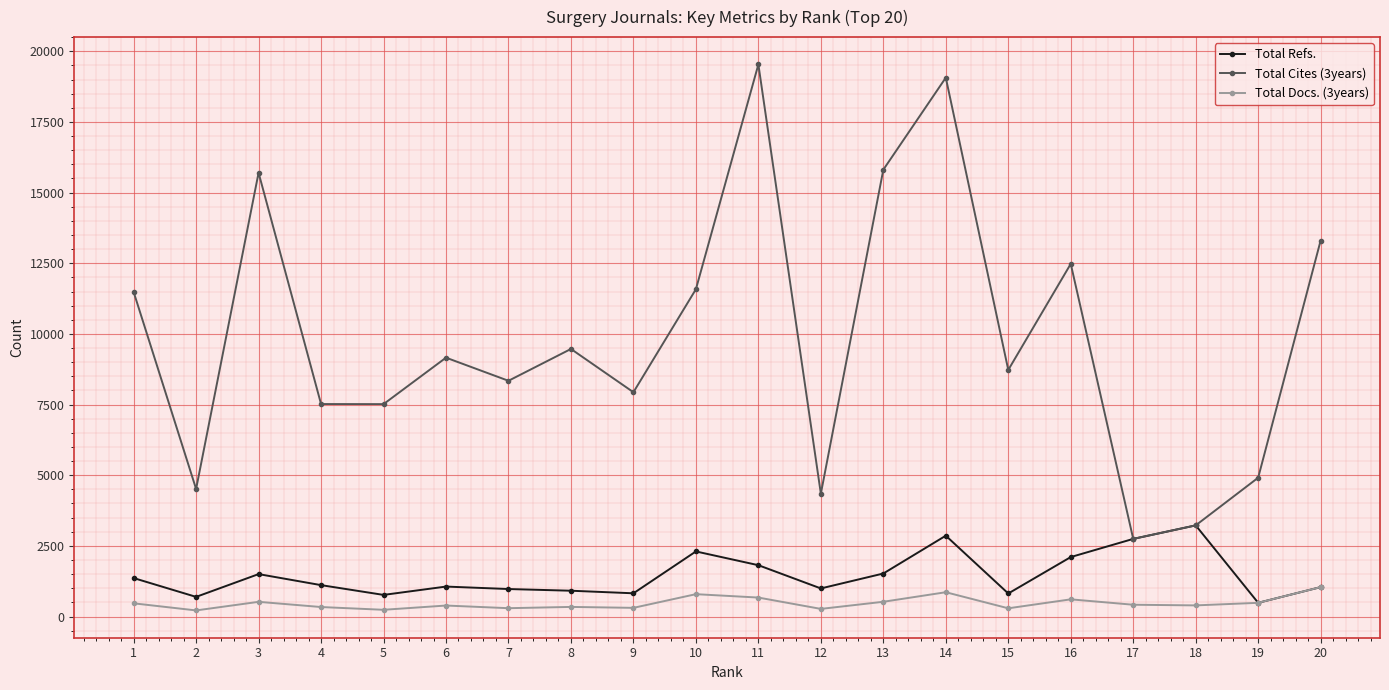

What is the lowest value of the Total Docs. (3years) series?

216